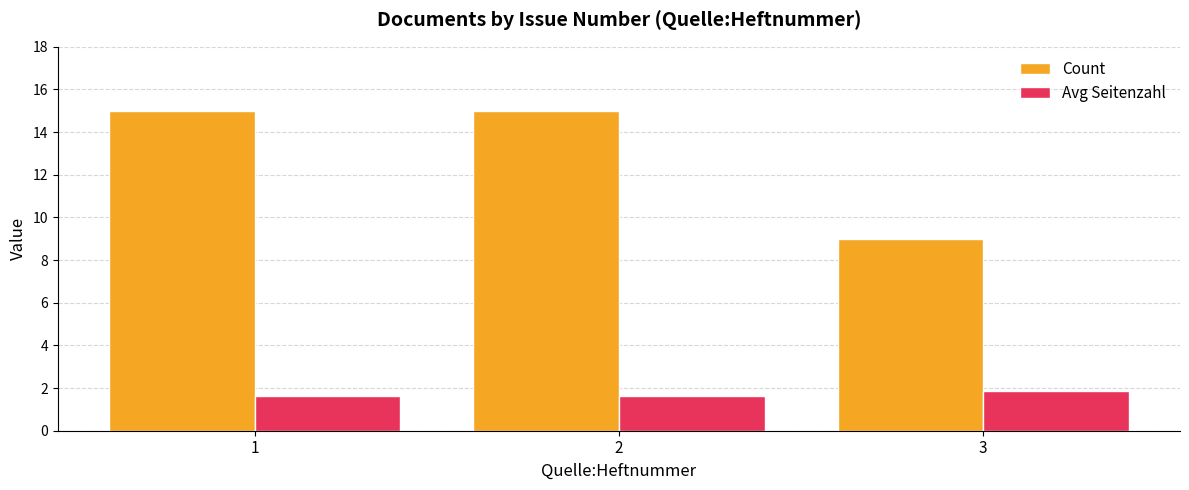

Does the chart contain any negative values?

No